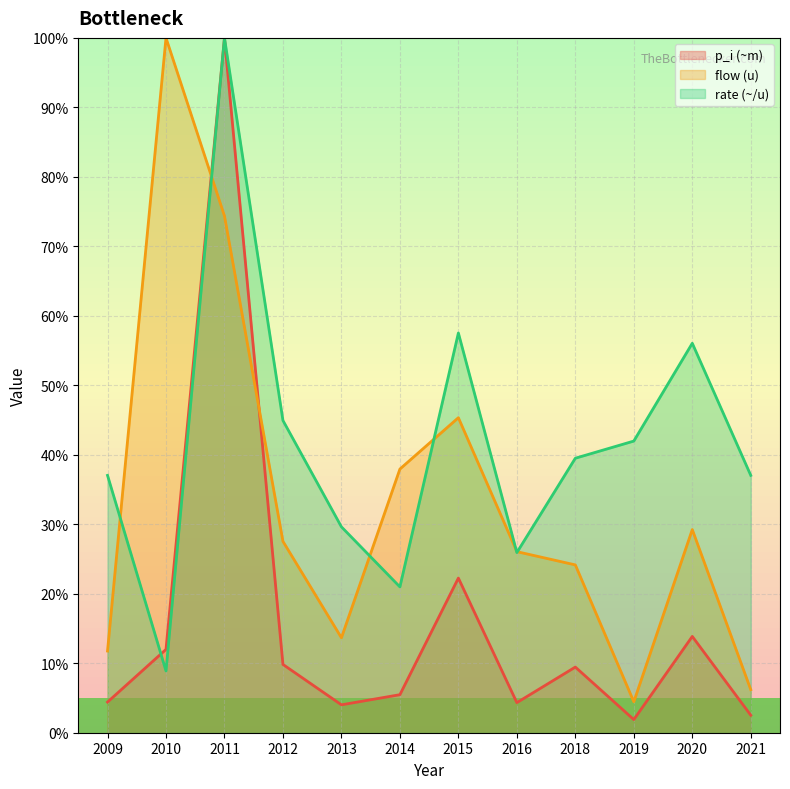

The value of rate at 2016 is 25.9. True or false?

True